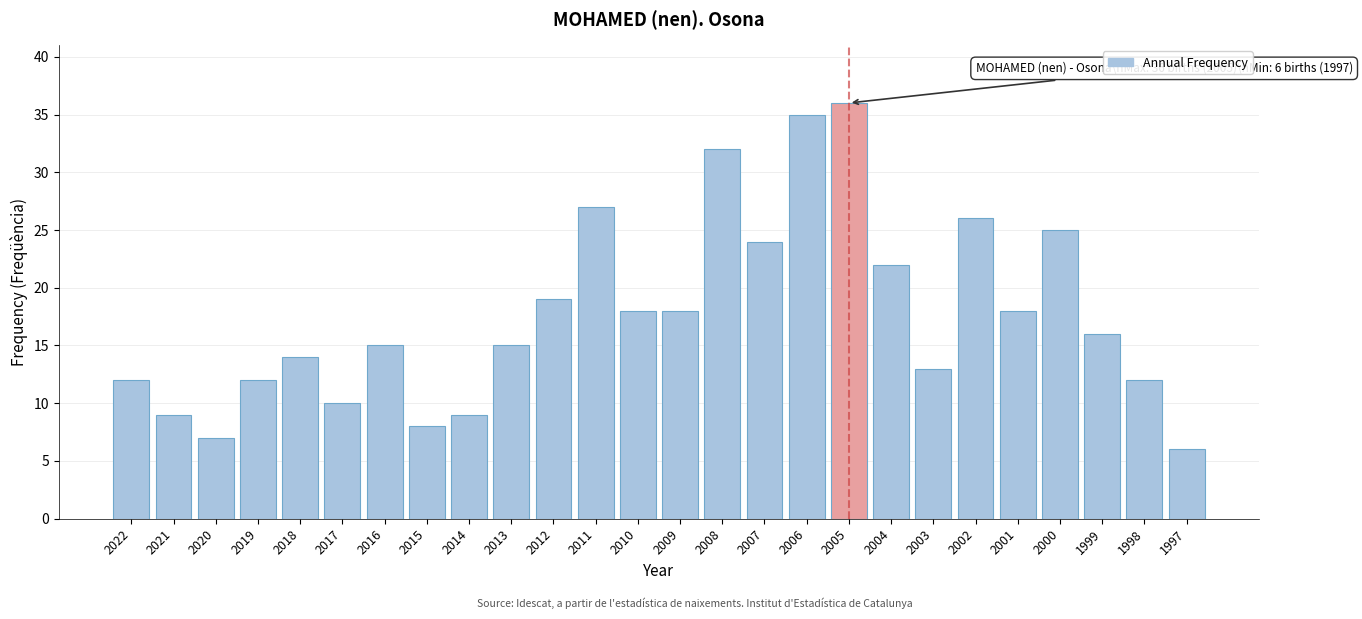

Reading right to left, what are all the values shown in this chart?

1997=6	1998=12	1999=16	2000=25	2001=18	2002=26	2003=13	2004=22	2005=36	2006=35	2007=24	2008=32	2009=18	2010=18	2011=27	2012=19	2013=15	2014=9	2015=8	2016=15	2017=10	2018=14	2019=12	2020=7	2021=9	2022=12